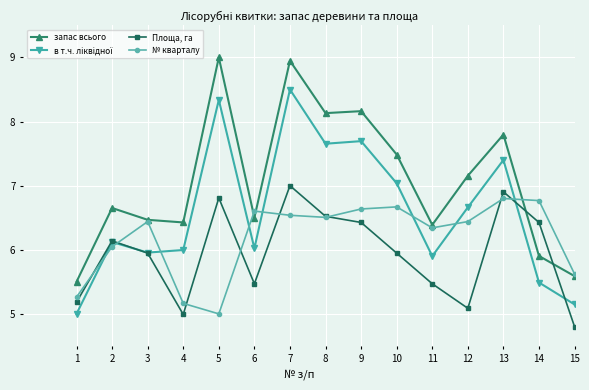

Between 4 and 9, which series saw the biggest shift?

запас всього